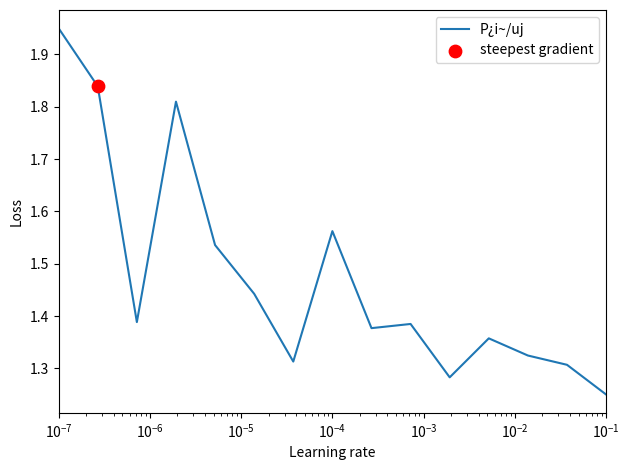

What is the difference between the maximum and minimum values?

0.7